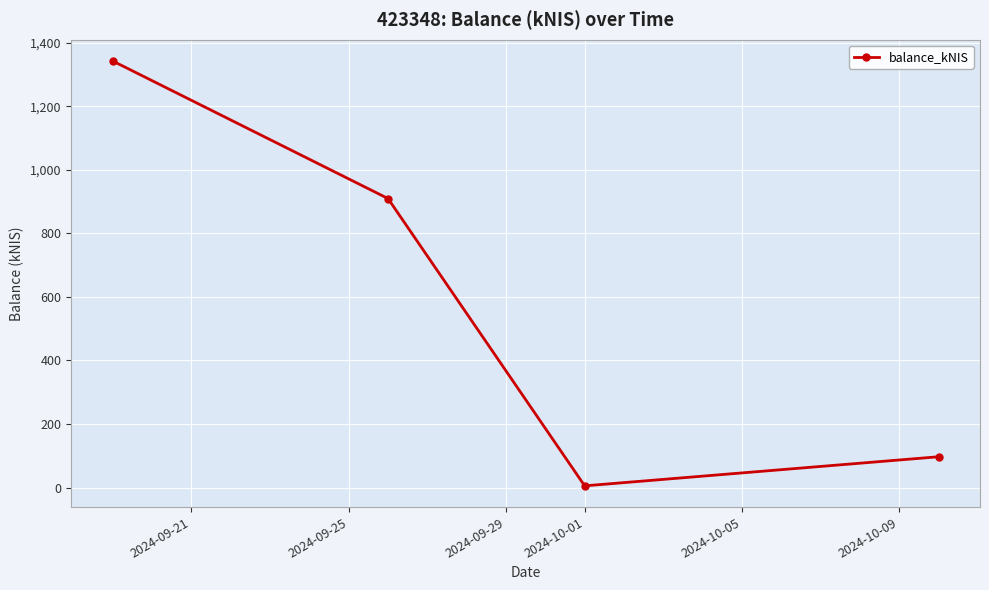

What is the average value?

588.9